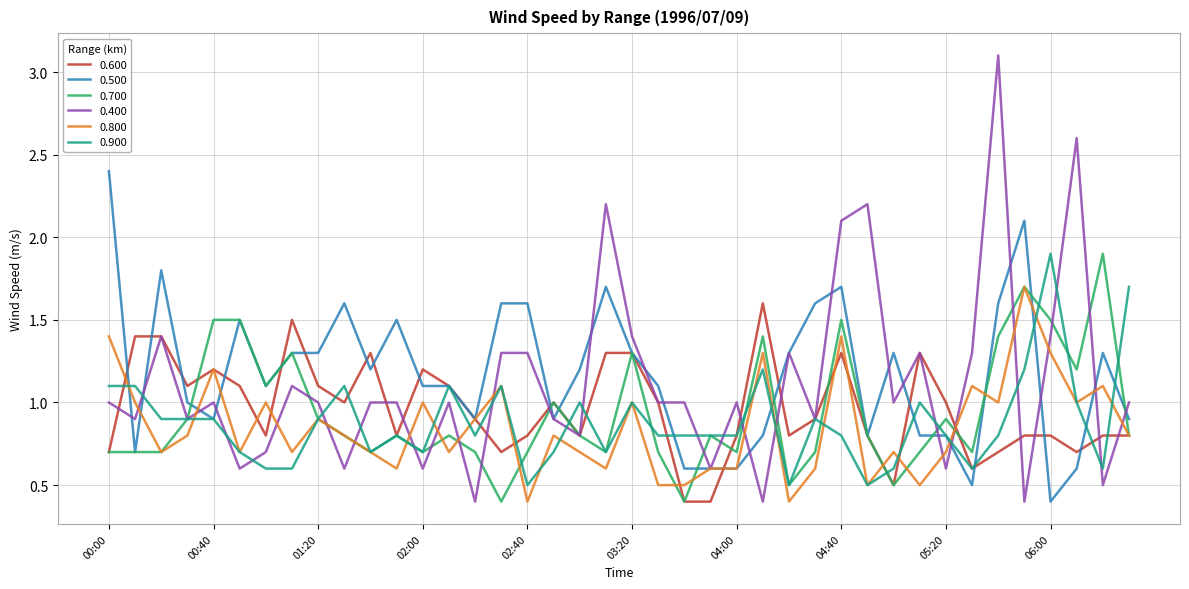

What is the minimum value shown in the chart?

0.4